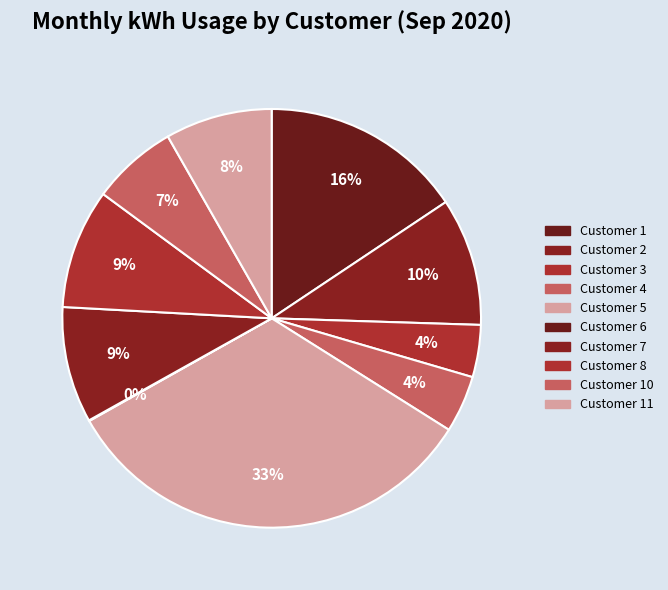

To the nearest percent, what is the average slice percentage?

10%